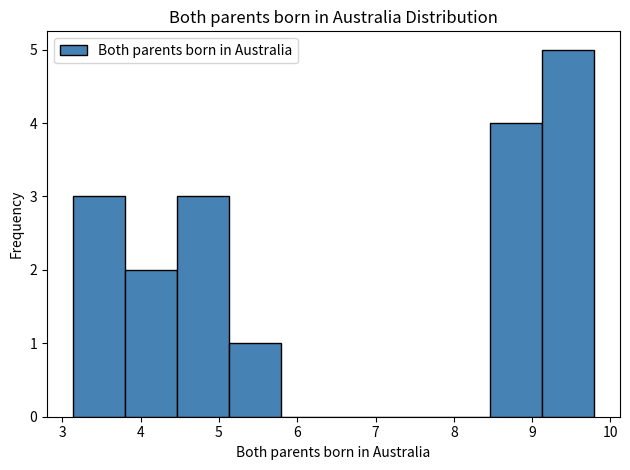

Reading left to right, transcribe this chart: for each bar, give the range it covers on the x-axis and its height. Neither the bar edges nor the heights are printed on the chart, so give them approximately, as read against the axes.

3.1 to 3.8: 3
3.8 to 4.5: 2
4.5 to 5.1: 3
5.1 to 5.8: 1
5.8 to 6.5: 0
6.5 to 7.1: 0
7.1 to 7.8: 0
7.8 to 8.5: 0
8.5 to 9.1: 4
9.1 to 9.8: 5